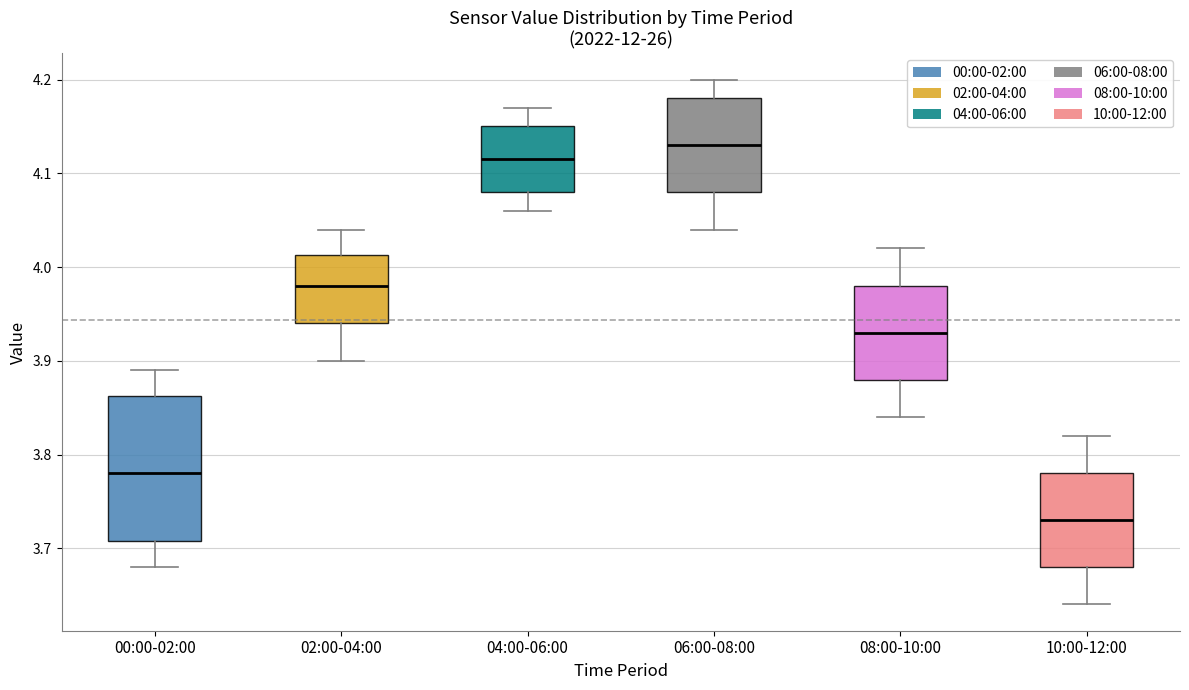

Which box has the lowest median line?

10:00-12:00